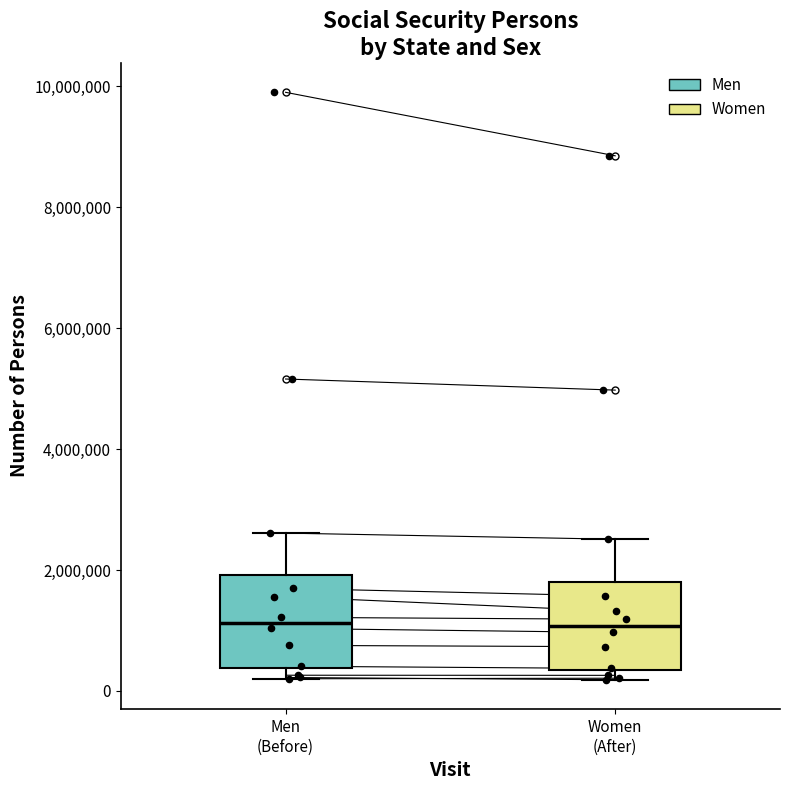

Reading left to right, read every box against the y-axis: the position of its median line, the range the box covers, and the ends of its whiskers. The values are not printed on the chart, so give them approximately, as read against the axis.

Men (Before): median 1200000, box 400000 to 2000000, whiskers 200000 to 2600000
Women (After): median 1000000, box 400000 to 1800000, whiskers 200000 to 2600000